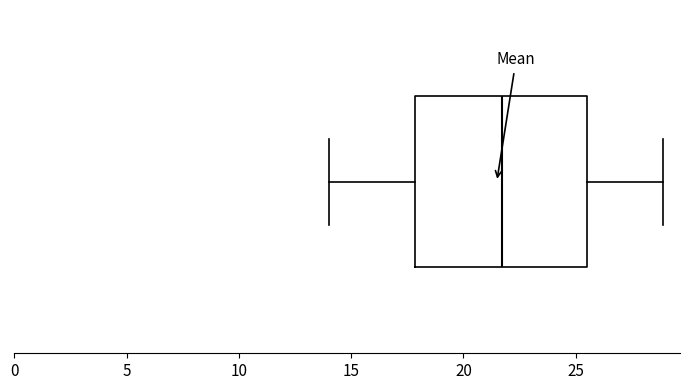

Transcribe this box plot: give where the median line is, the range the box spans, and where the two whiskers end, as read against the x-axis. The values are not printed on the chart, so give them approximately, as read against the axis.

median 21.5, box 18.0 to 25.5, whiskers 14.0 to 29.0